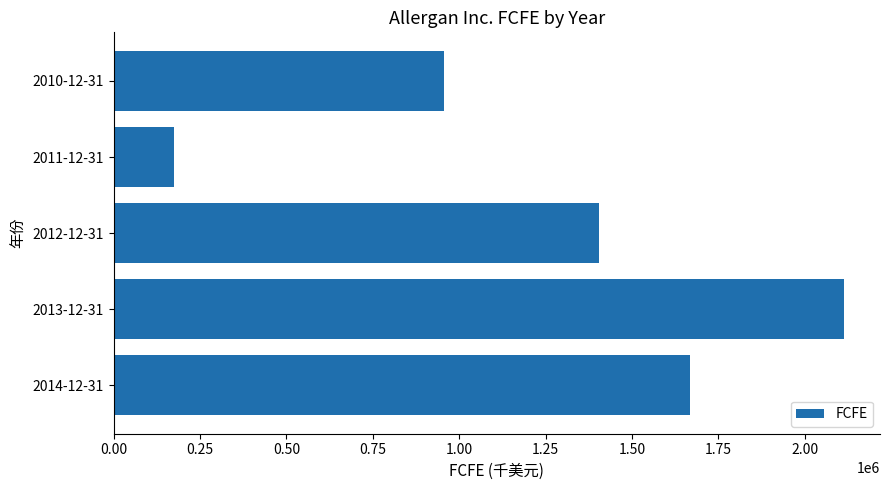

What is the difference between the maximum and minimum values?

1937600